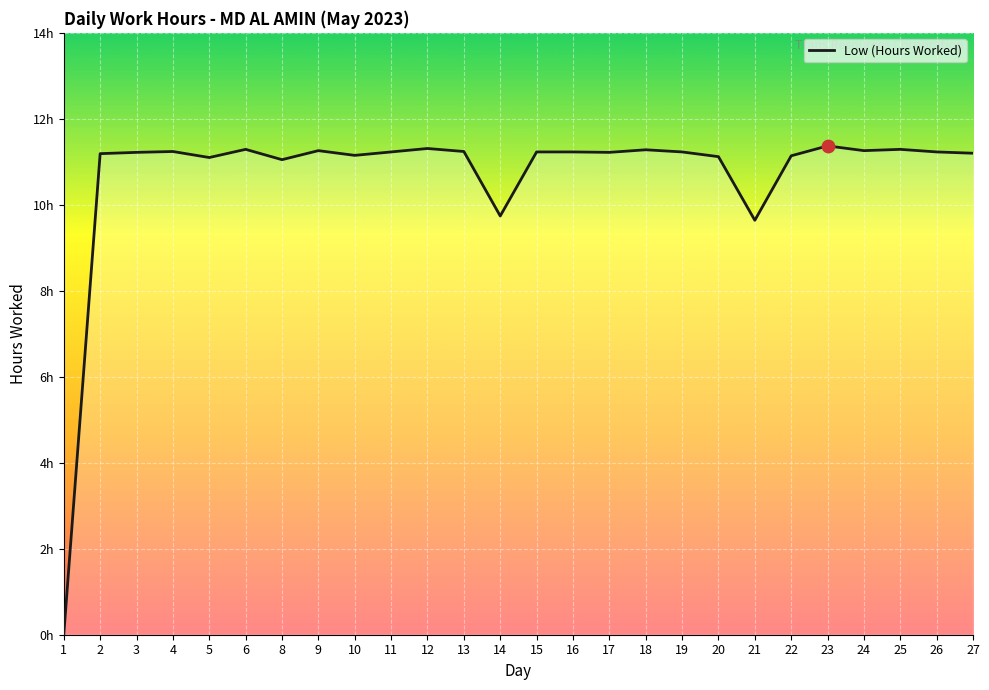

What is the change in value from 5 to 6?

+0.2